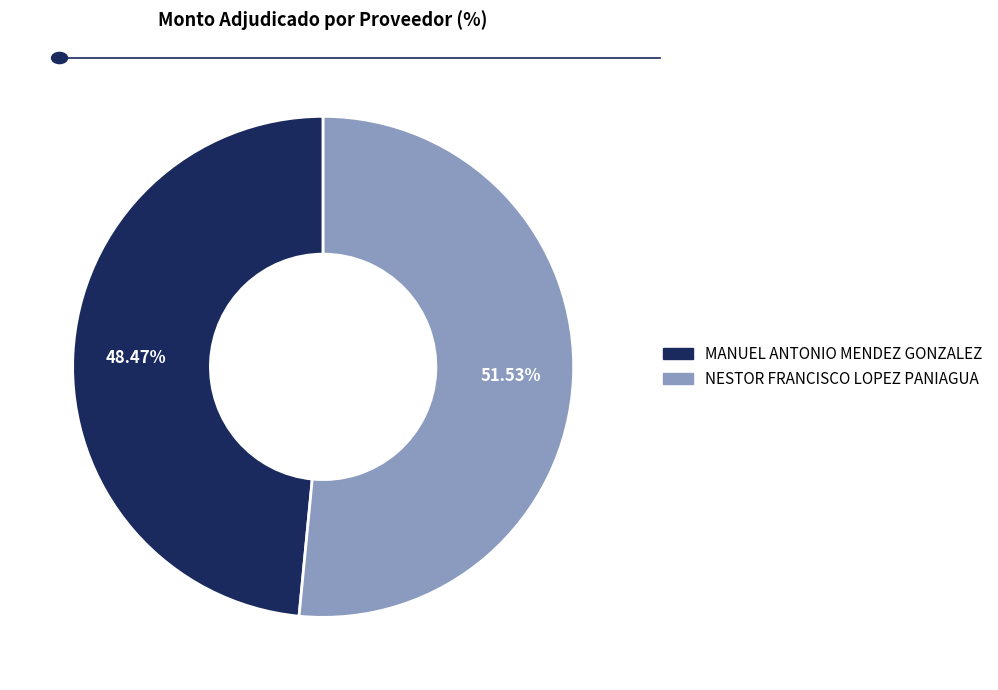

Which category has the smallest portion of the pie?

MANUEL ANTONIO MENDEZ GONZALEZ